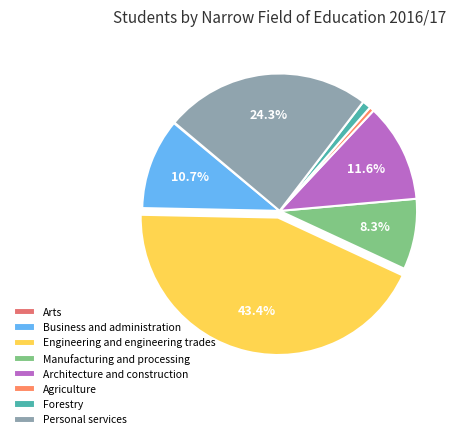

To the nearest percent, what is the average slice percentage?

12%